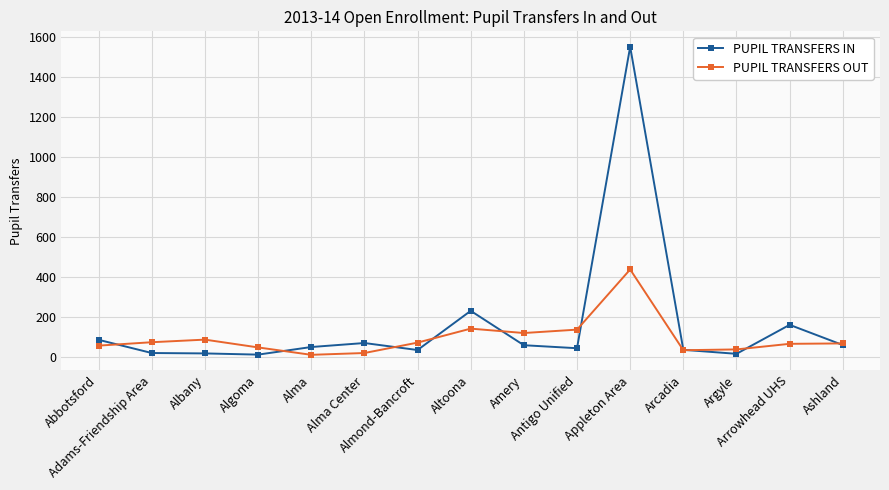

Which series has the largest total across all categories?

PUPIL TRANSFERS IN